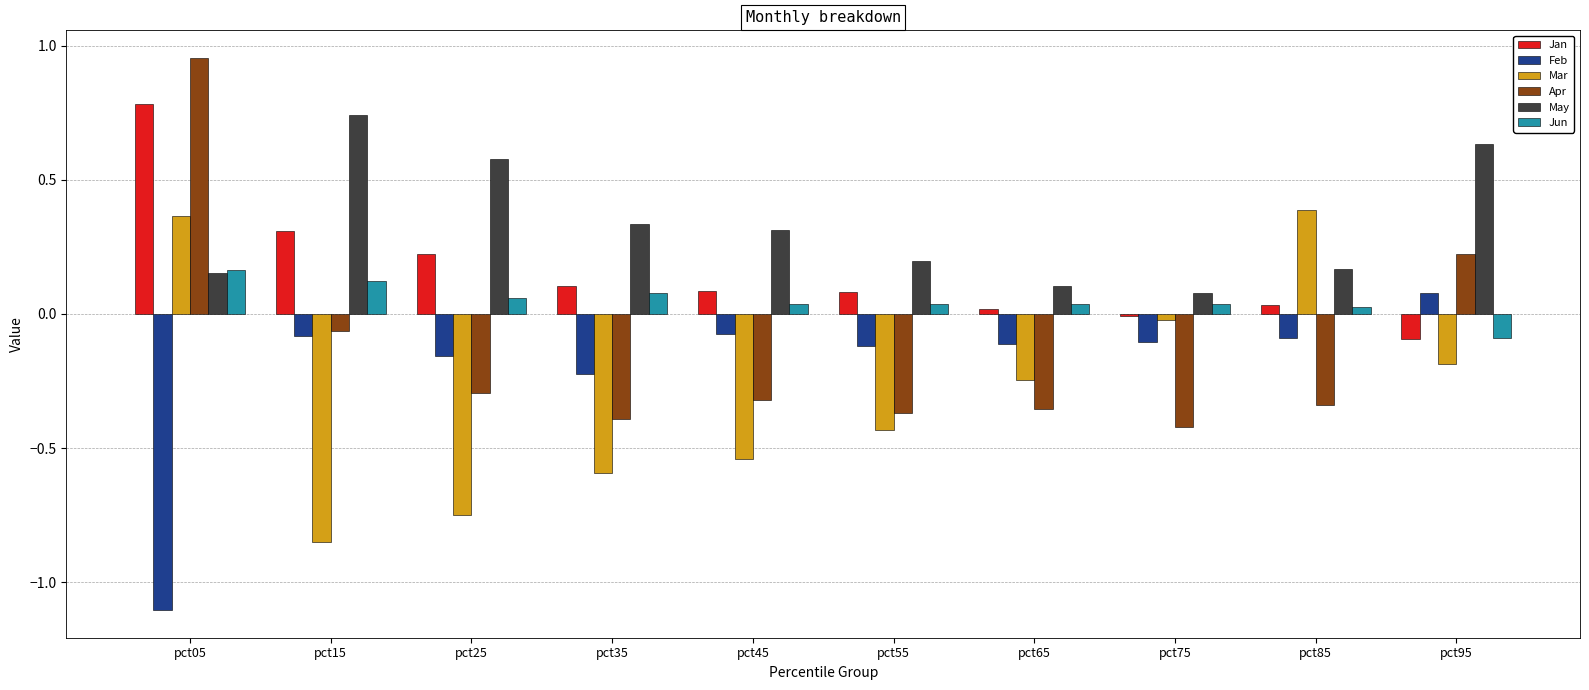

List the series in order of their peak value, highest first.

Apr, Jan, May, Mar, Jun, Feb